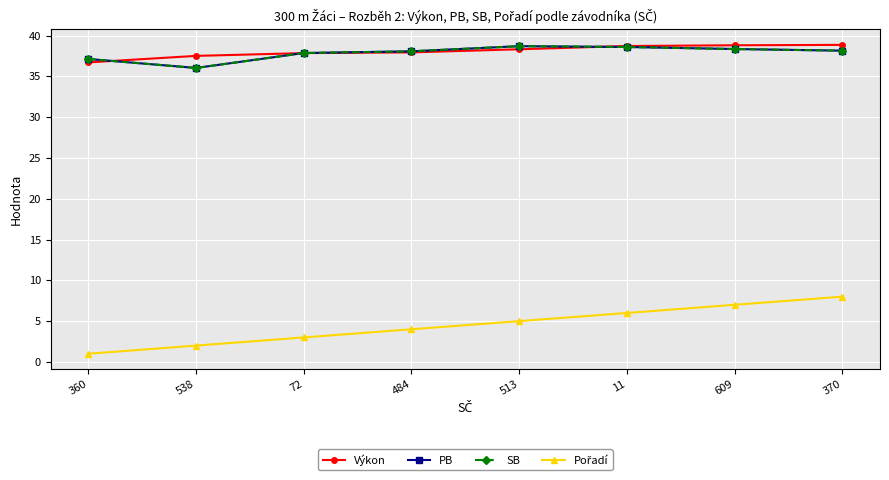

What is the value of the PB point at the 4th from the left?

38.1